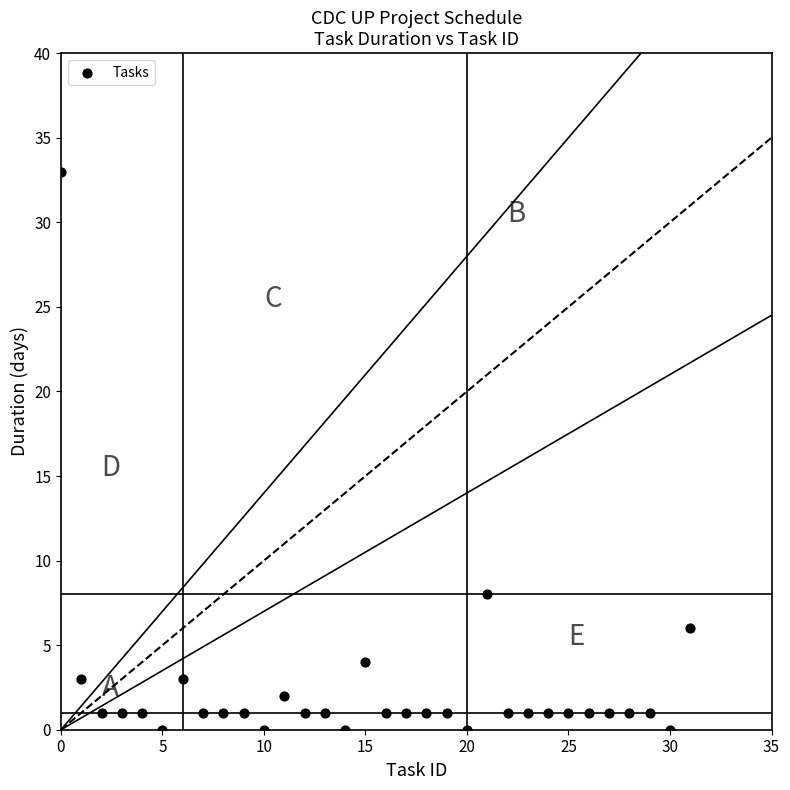

What Y value in the scatter plot is closest to 16?

8